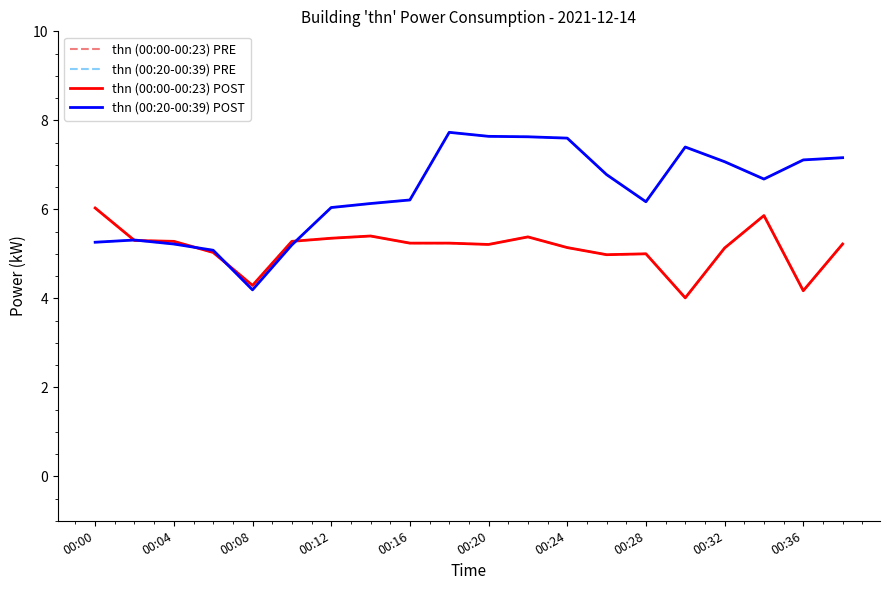

Rank the series by their maximum value, from lowest to highest.

thn (00:00-00:23) PRE, thn (00:00-00:23) POST, thn (00:20-00:39) PRE, thn (00:20-00:39) POST